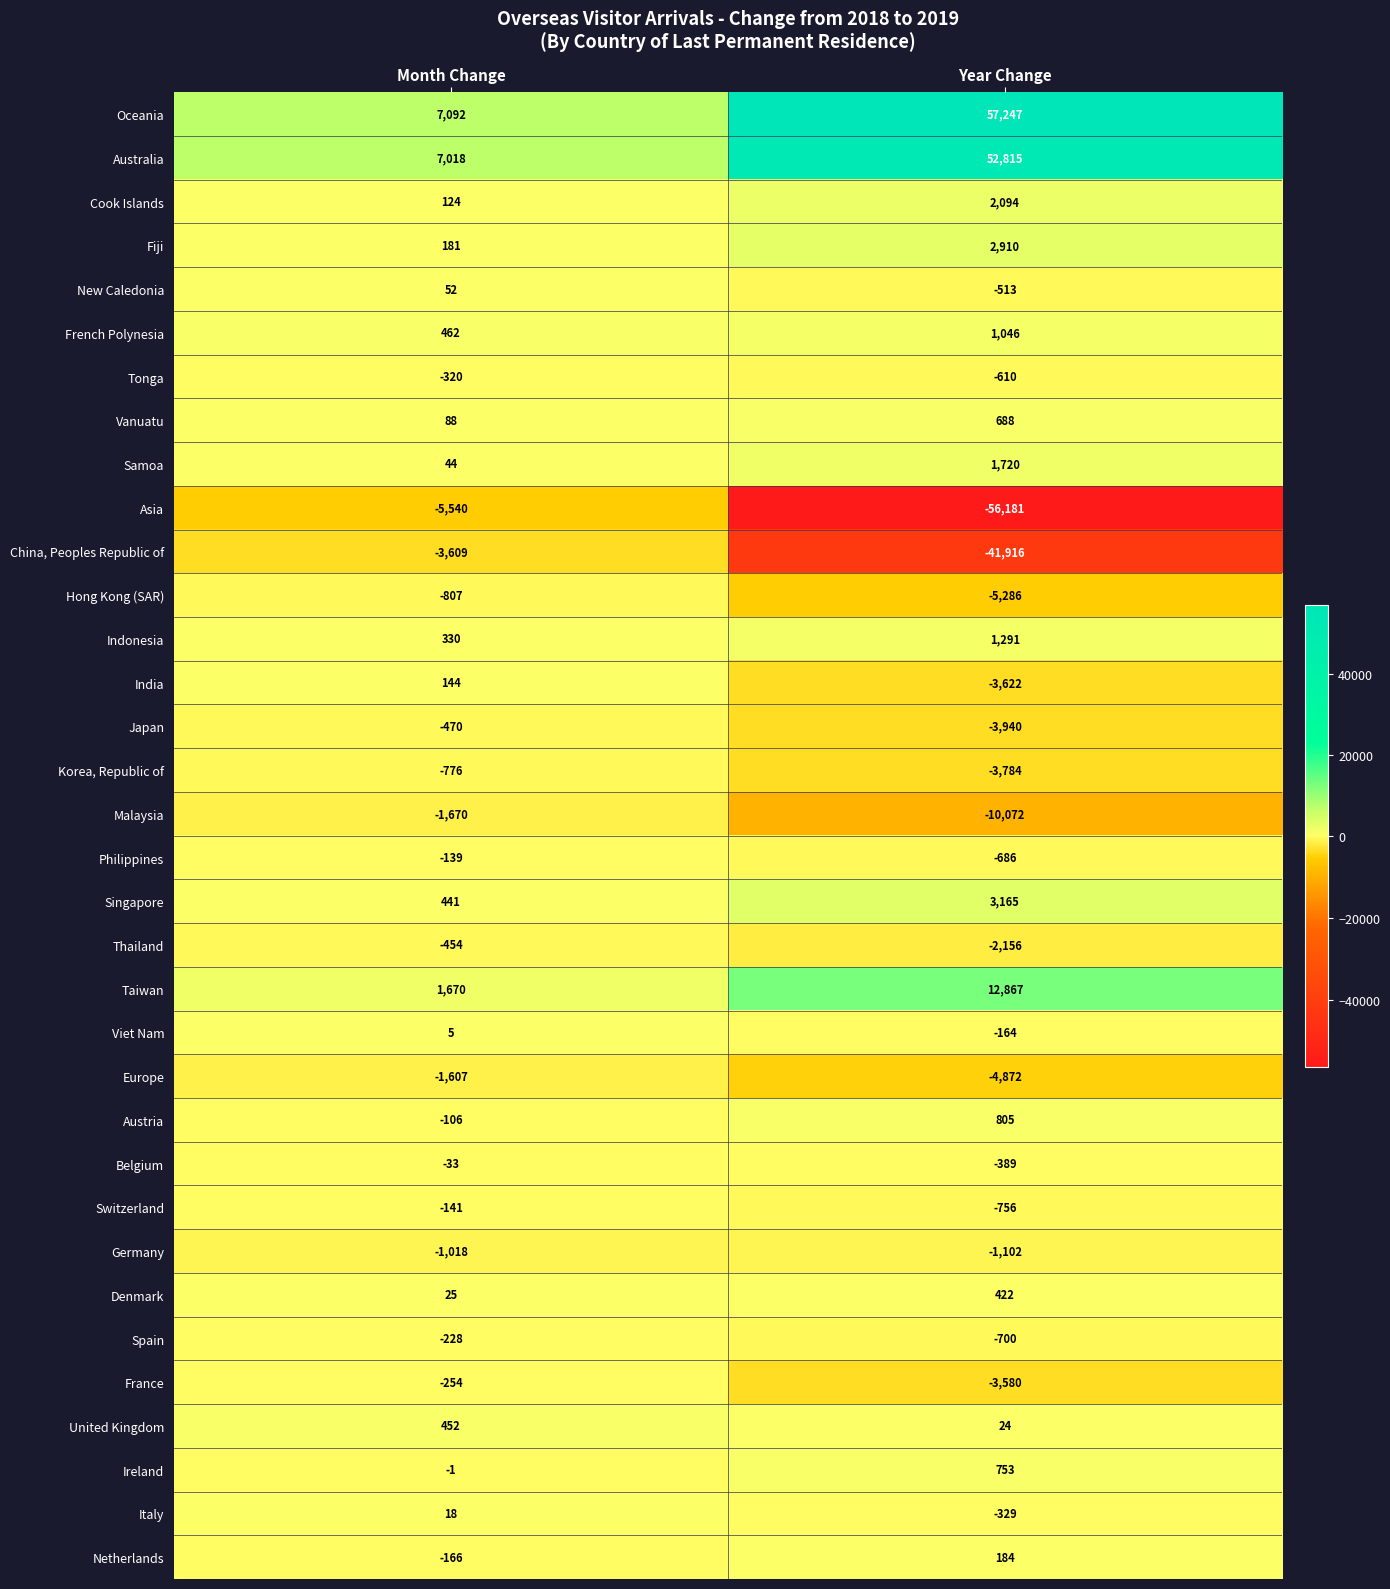

At Month Change, list the series in order from largest to smallest.

Oceania, Australia, Taiwan, French Polynesia, United Kingdom, Singapore, Indonesia, Fiji, India, Cook Islands, Vanuatu, New Caledonia, Samoa, Denmark, Italy, Viet Nam, Ireland, Belgium, Austria, Philippines, Switzerland, Netherlands, Spain, France, Tonga, Thailand, Japan, Korea, Republic of, Hong Kong (SAR), Germany, Europe, Malaysia, China, Peoples Republic of, Asia